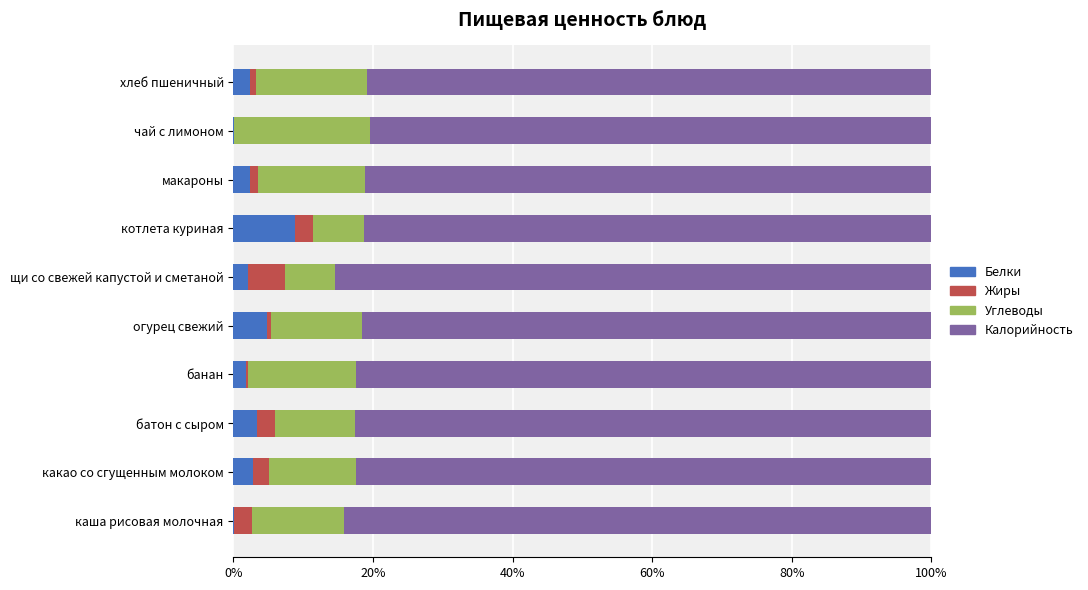

The value of Белки at котлета куриная is 8.8. True or false?

True